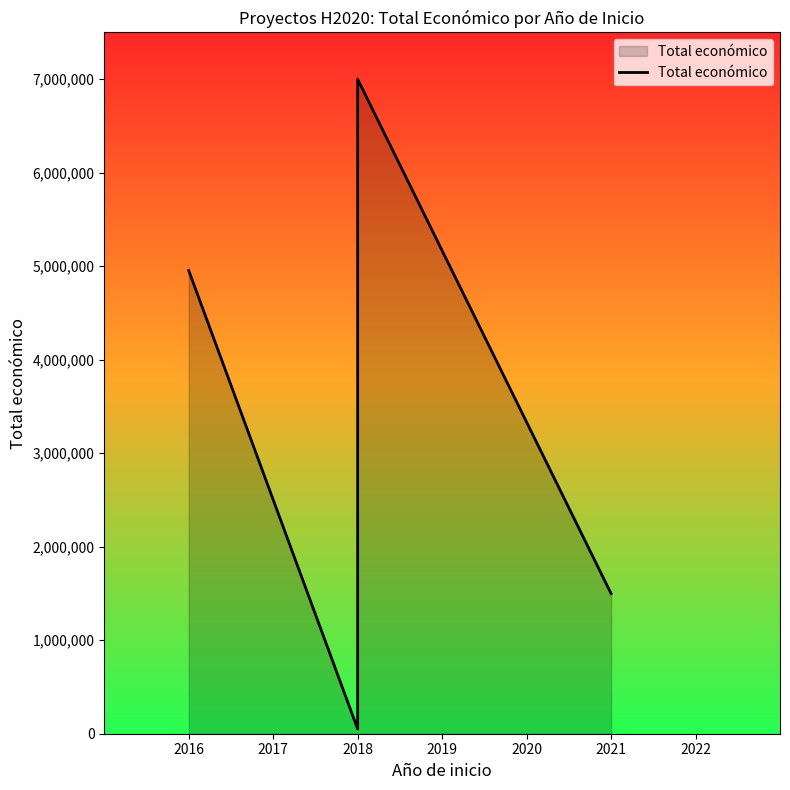

How many values are between 1498875 and 6999795?

3